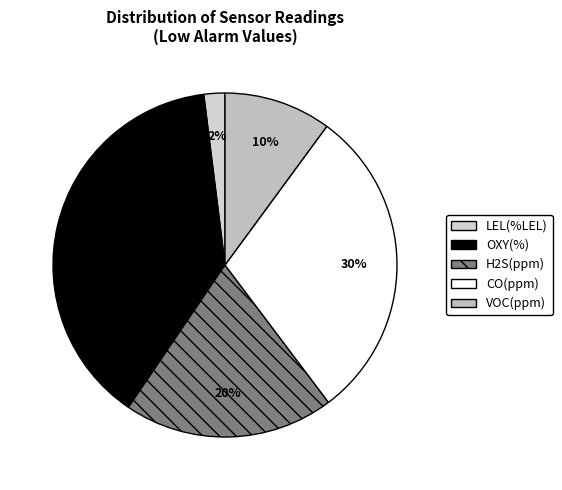

Rank the categories by value from highest to lowest.

OXY(%), CO(ppm), H2S(ppm), VOC(ppm), LEL(%LEL)